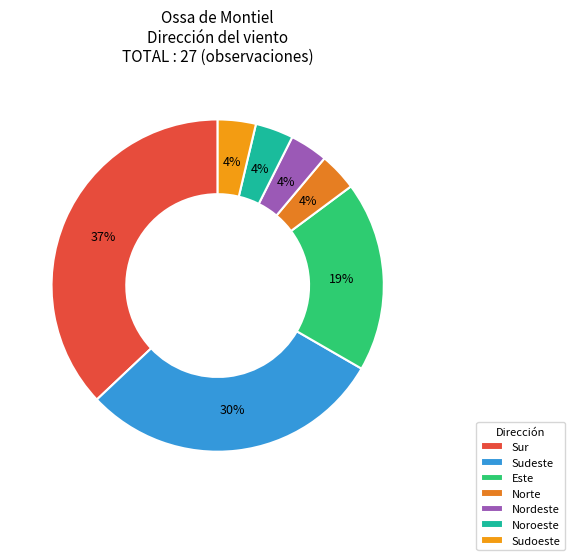

What is the total percentage of Nordeste and Sudoeste?

7.4%